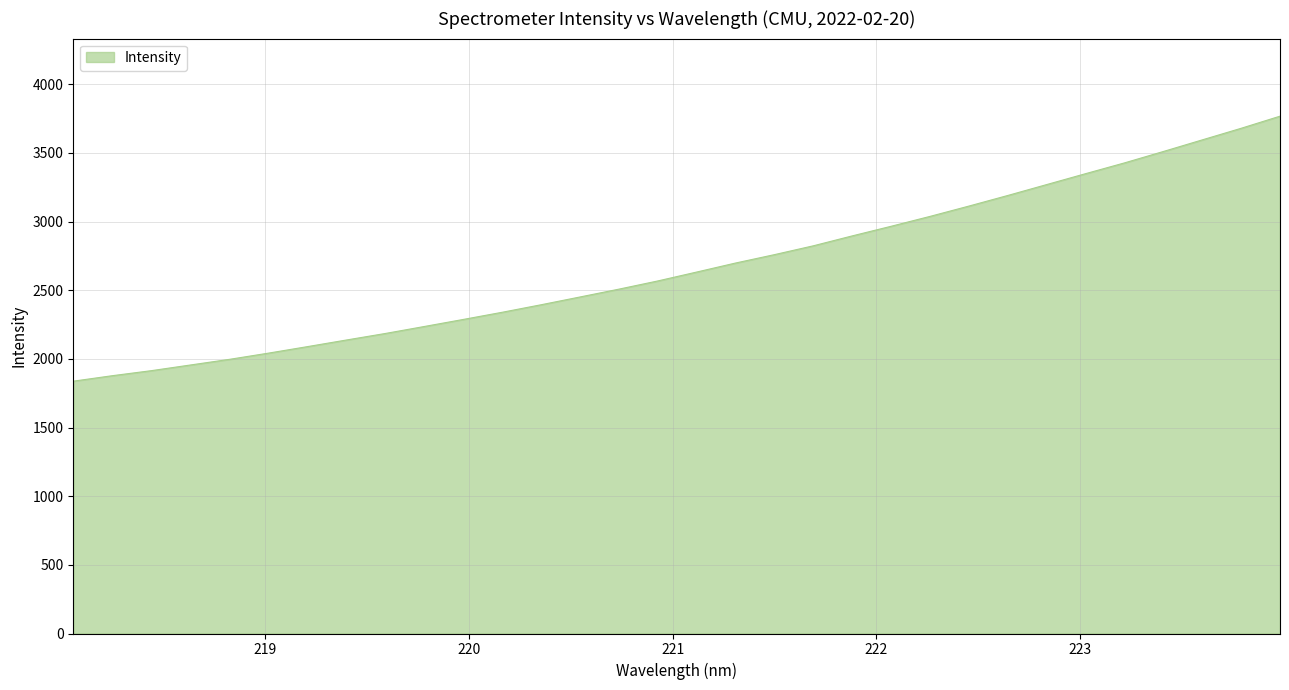

What is the difference between the maximum and minimum values?

1929.8